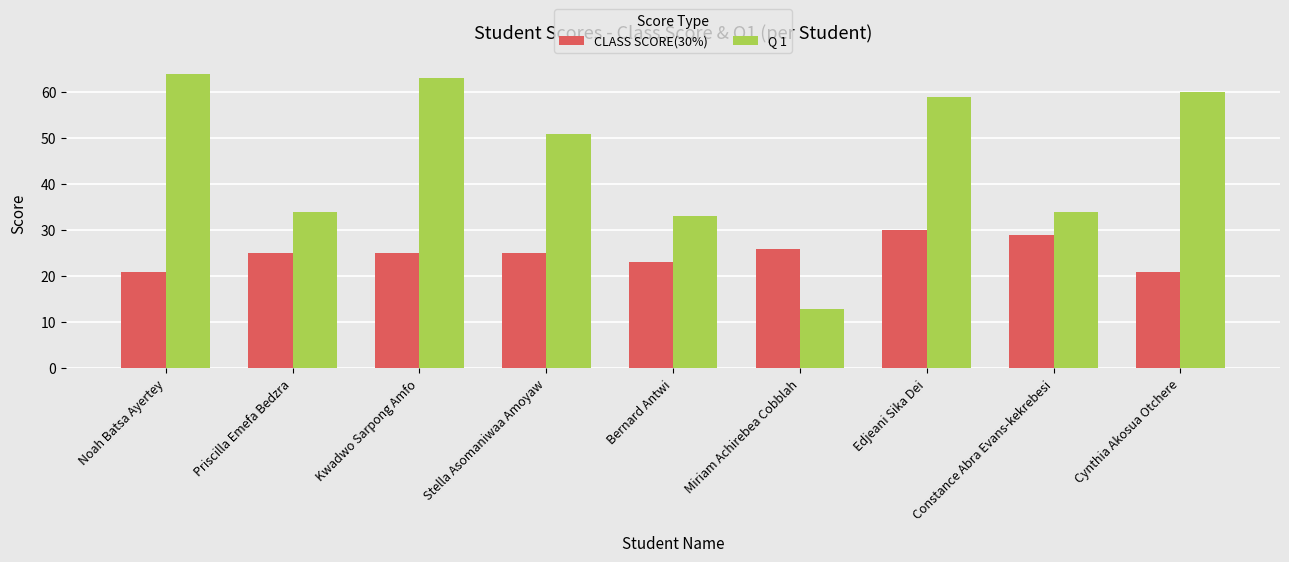

What is the total value across all series at Stella Asomaniwaa Amoyaw?

76